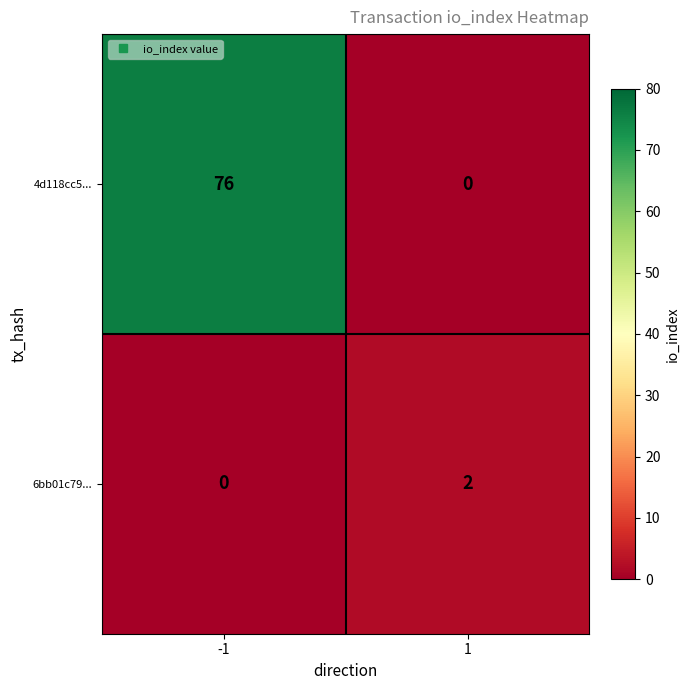

What is the sum of the 4d118cc5... values at 1 and -1?

76